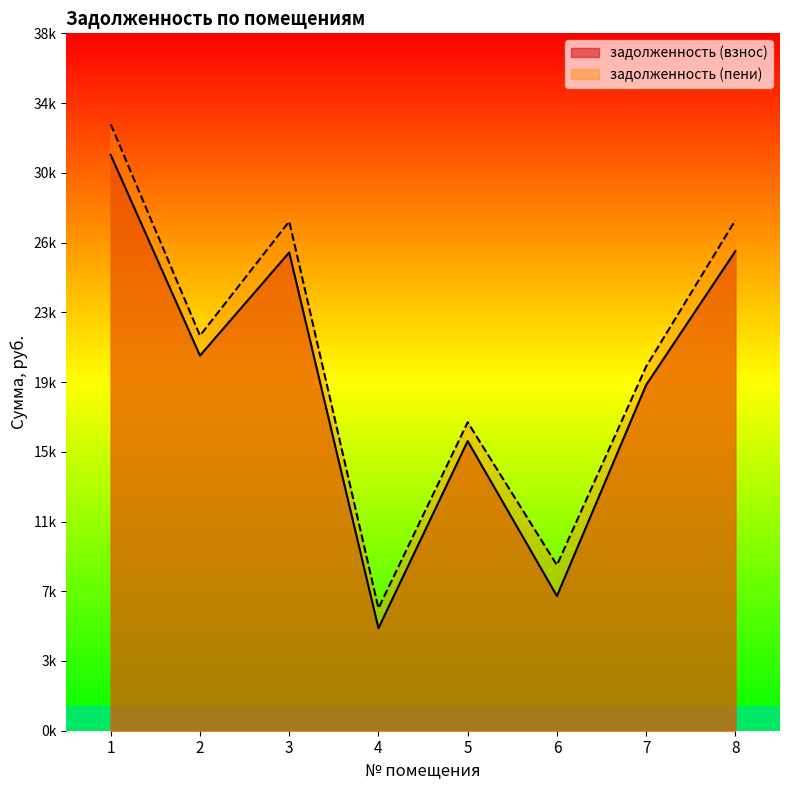

Between 7 and 2, which is larger?

2